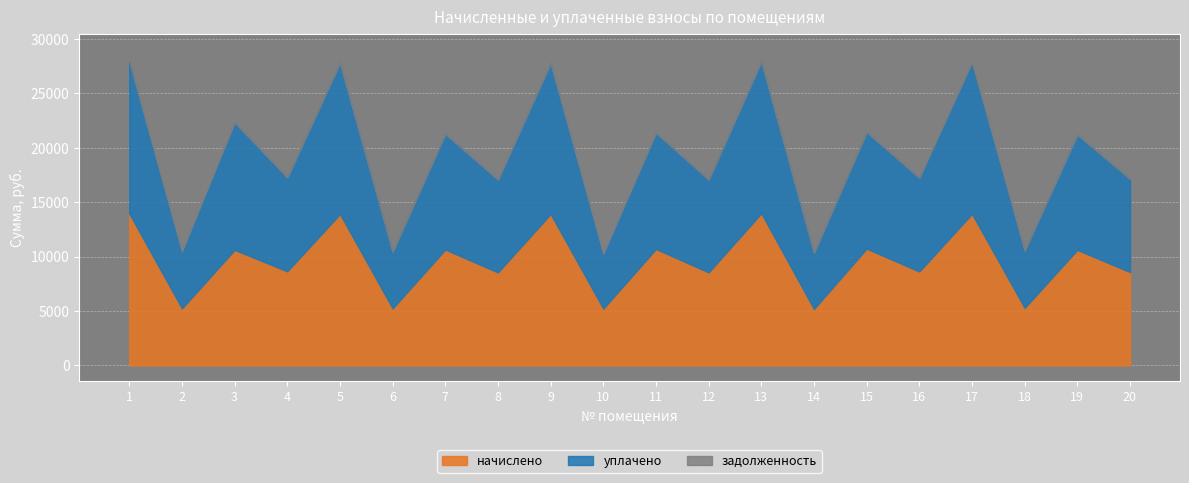

Which label corresponds to the largest value in the chart?

13